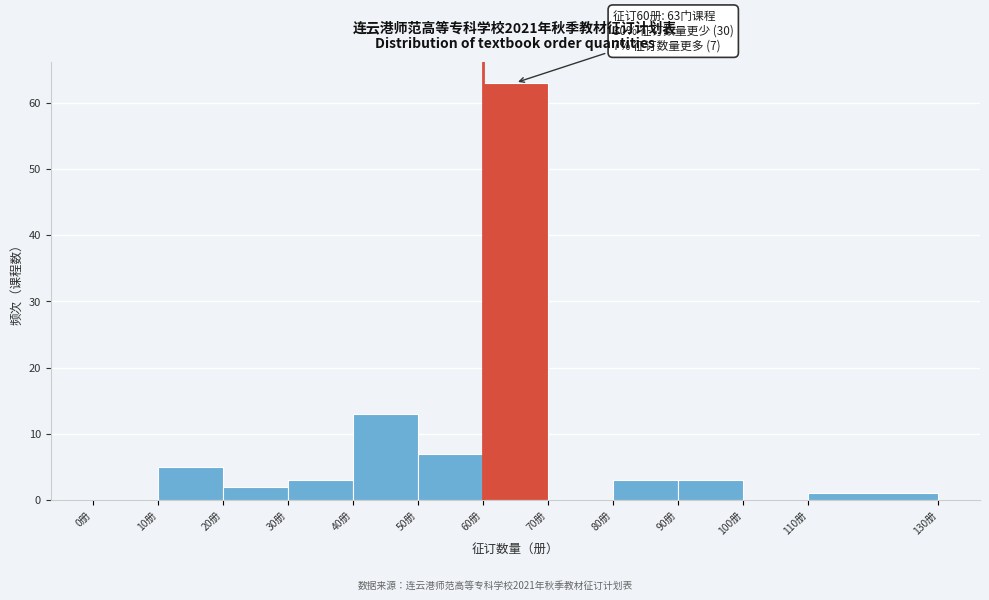

Over which range of the x-axis is the bar tallest?

60 to 70